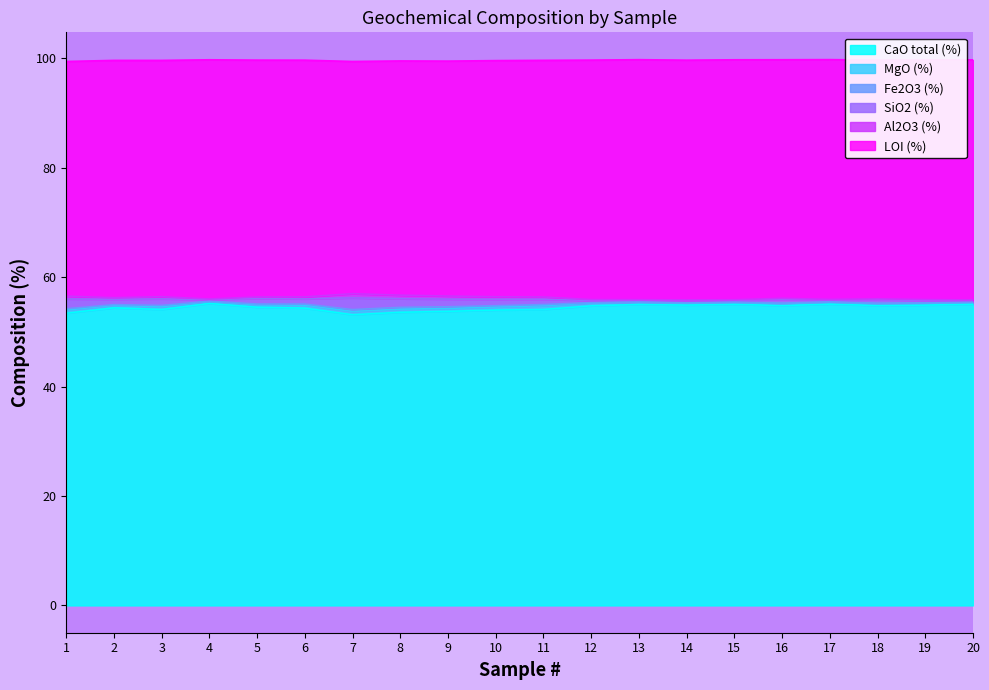

What is the maximum value for CaO total (%)?

55.2